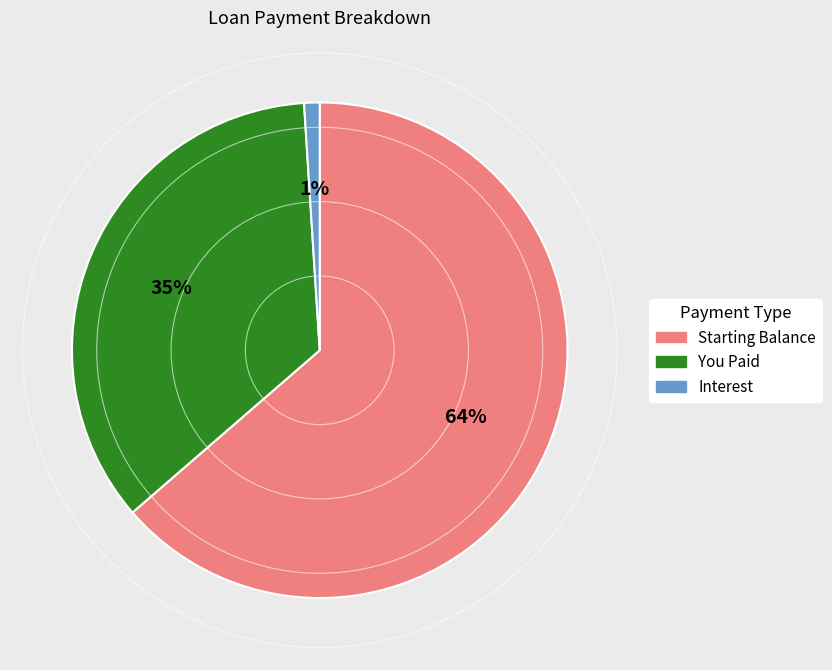

What percentage is the Starting Balance slice, to the nearest percent?

64%